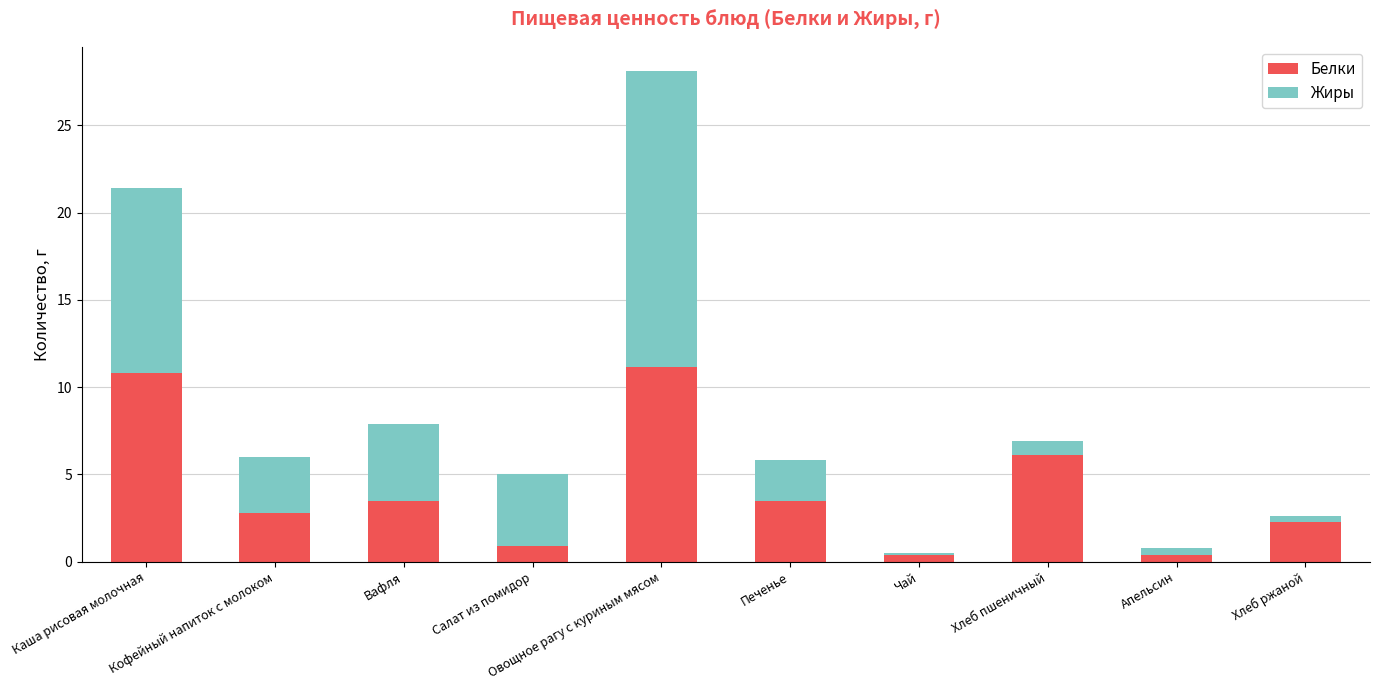

What is the total value across all series at Овощное рагу с куриным мясом?

28.1